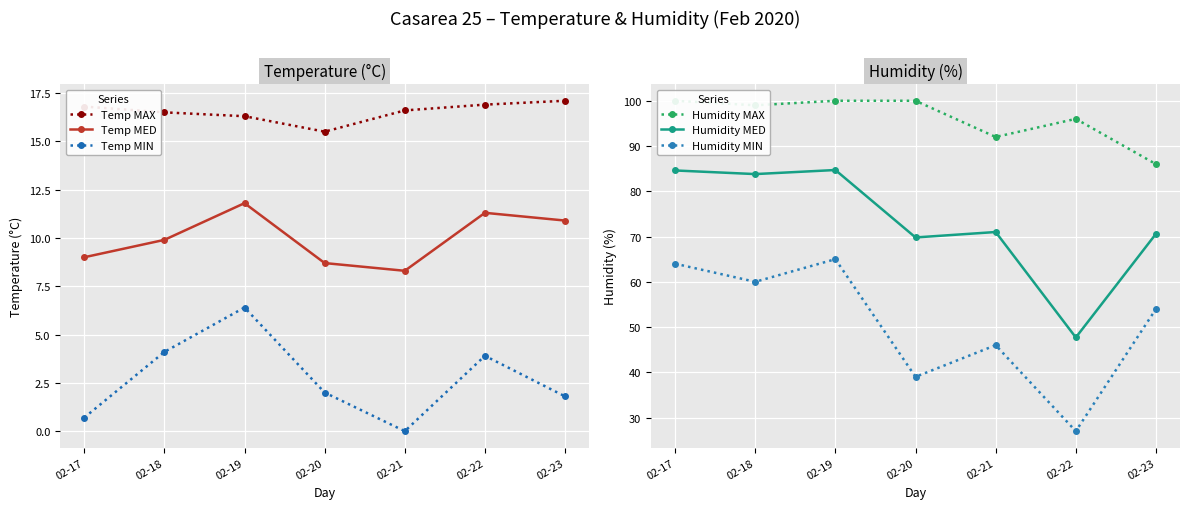

At how many categories does at least one series exceed 2?

7